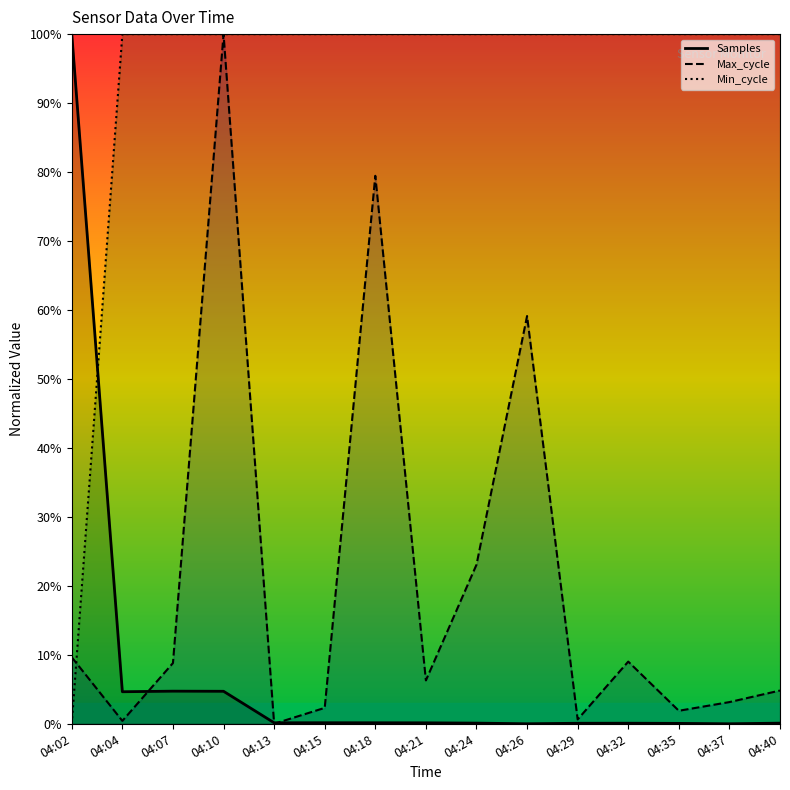

What is the difference between the second highest and minimum values in the Min_cycle series?

100.0